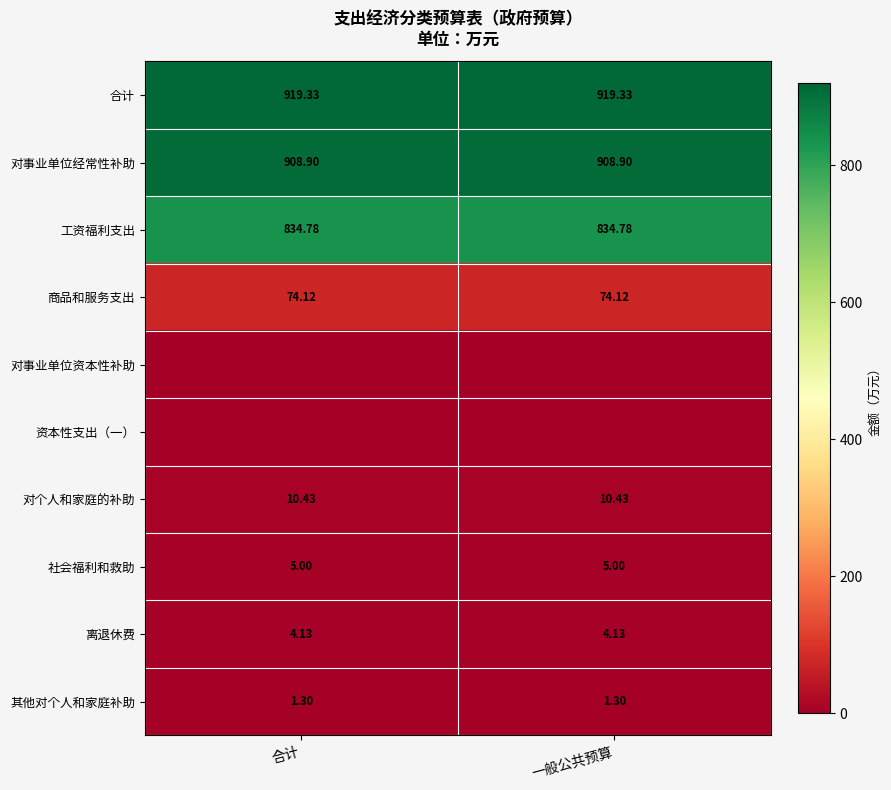

Rank the categories by 合计 value from lowest to highest.

合计, 一般公共预算